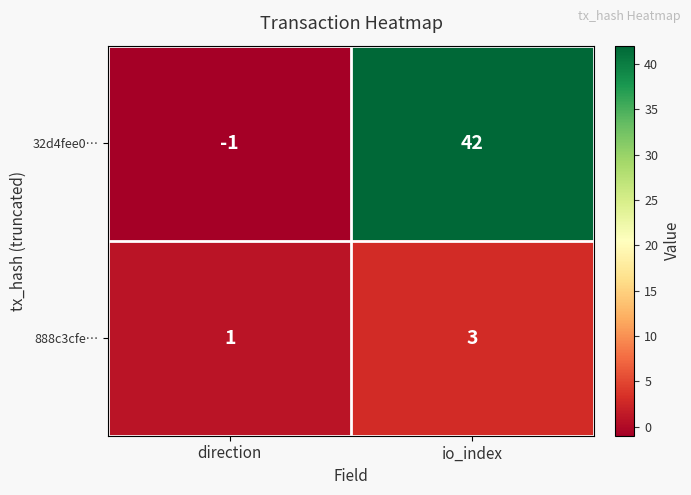

Reading right to left, extract all data points from this chart.

32d4fee0…: io_index=42	direction=-1
888c3cfe…: io_index=3	direction=1